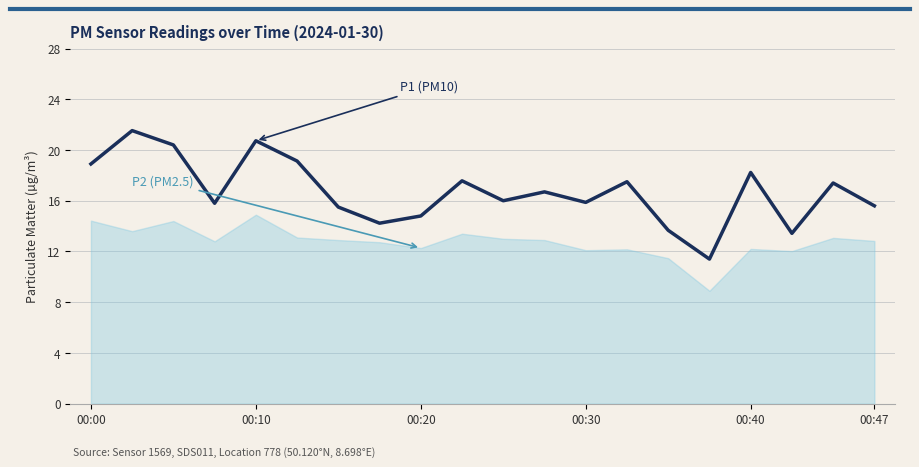

Which has a higher value, 11 or 13?

13